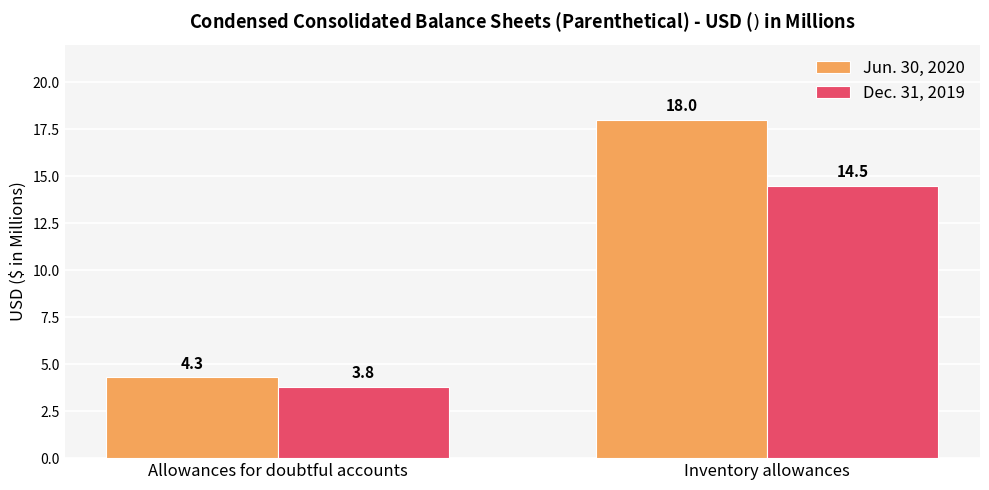

What are all the series names shown in the legend?

Jun. 30, 2020, Dec. 31, 2019